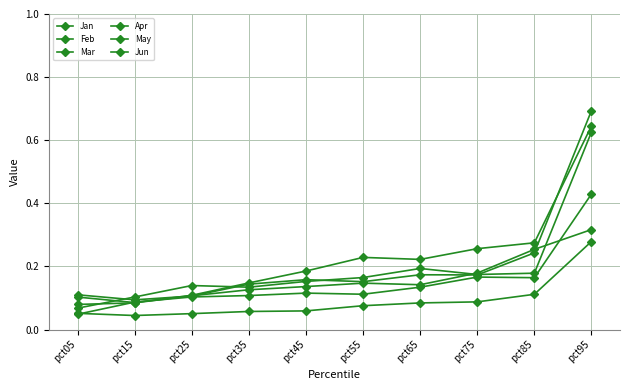

What is the sum of the Apr values at pct05 and pct95?

0.3